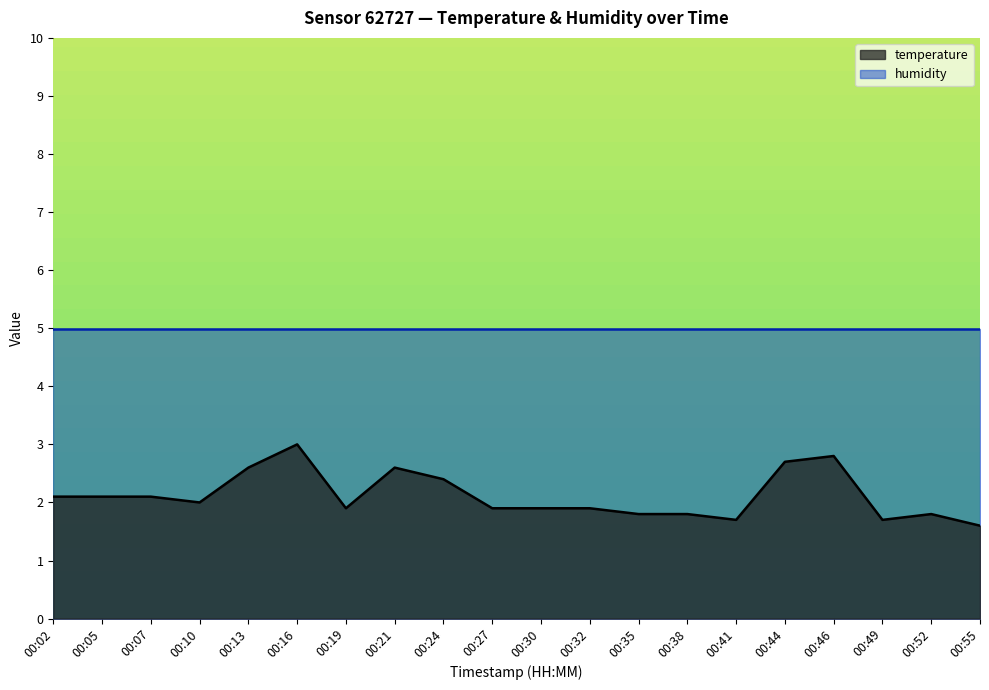

Does the chart display data point markers on the line(s)?

No